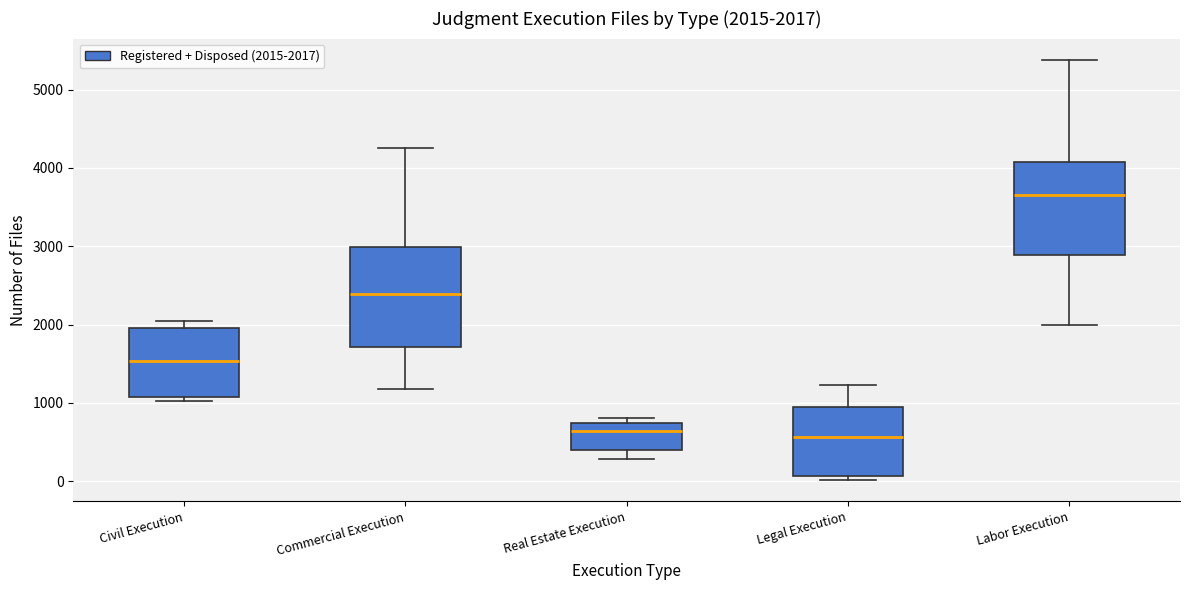

Which box has the highest median line?

Labor Execution